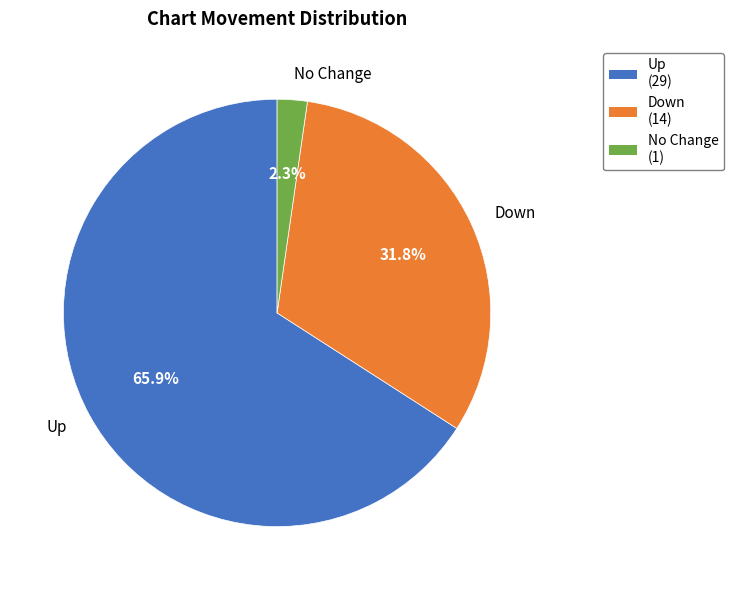

What percentage do No Change and Up together represent?

68.2%